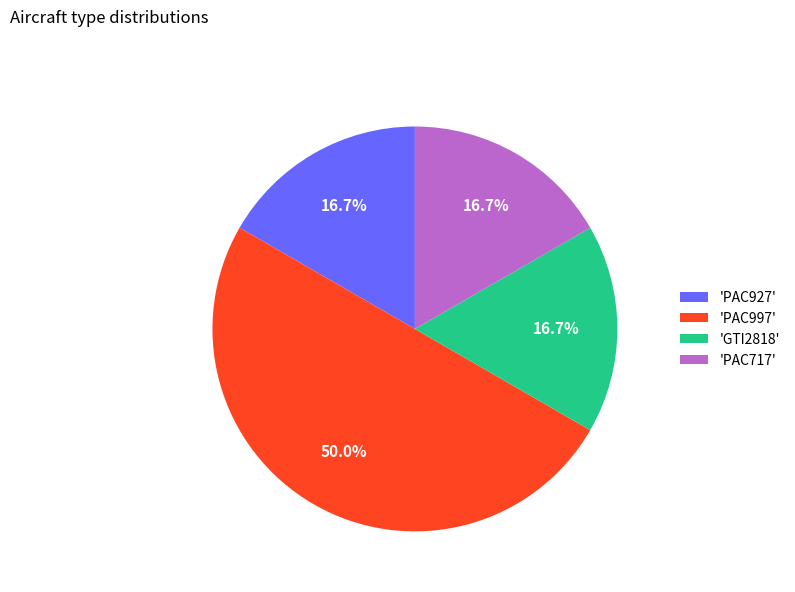

Does 'GTI2818' represent more than half of the total?

No